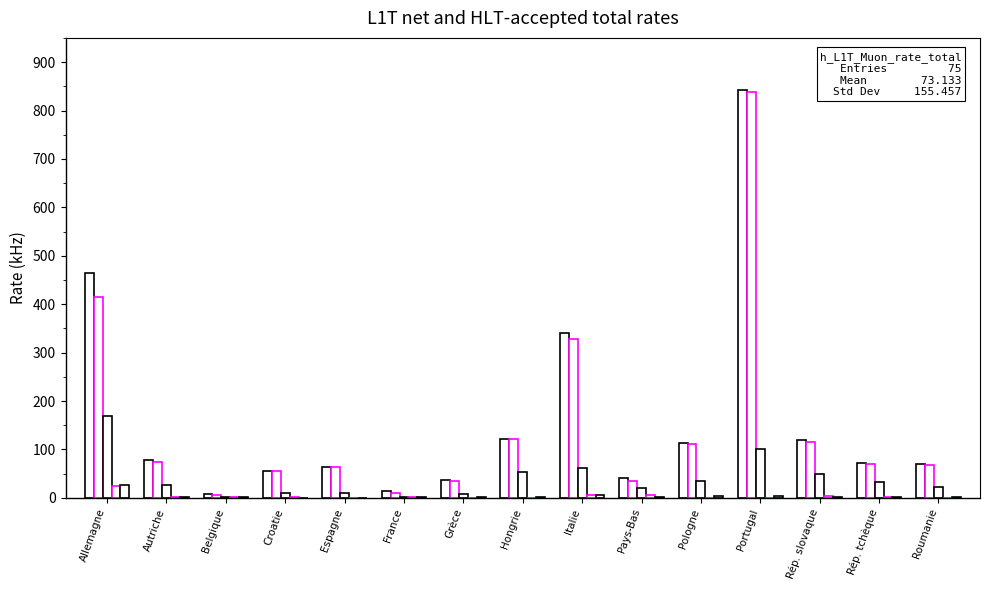

Are the bars grouped side by side (vs. stacked)?

Yes